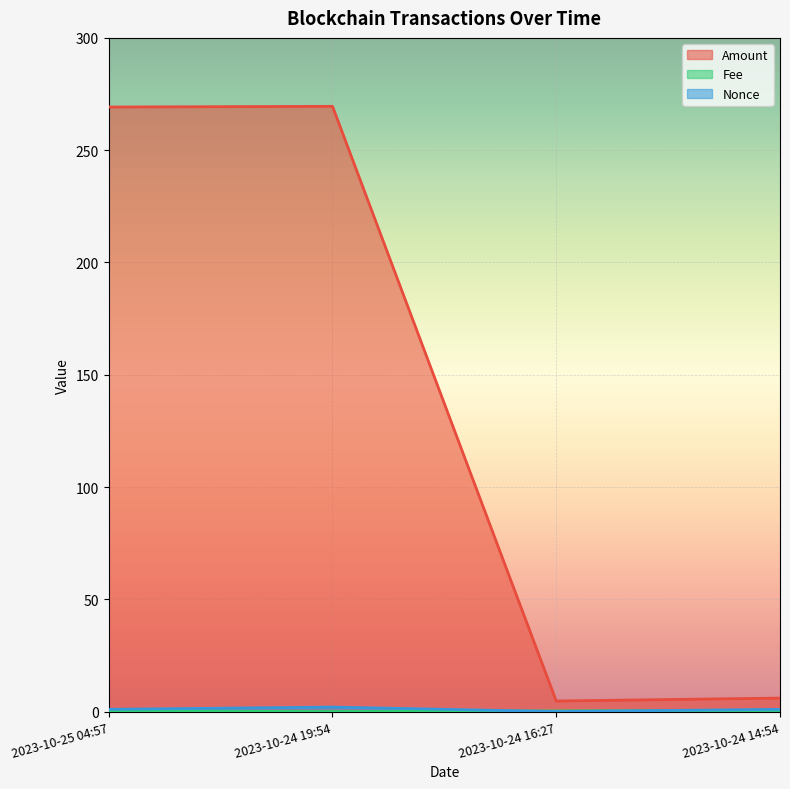

What is the sum of all Fee values?

1.1